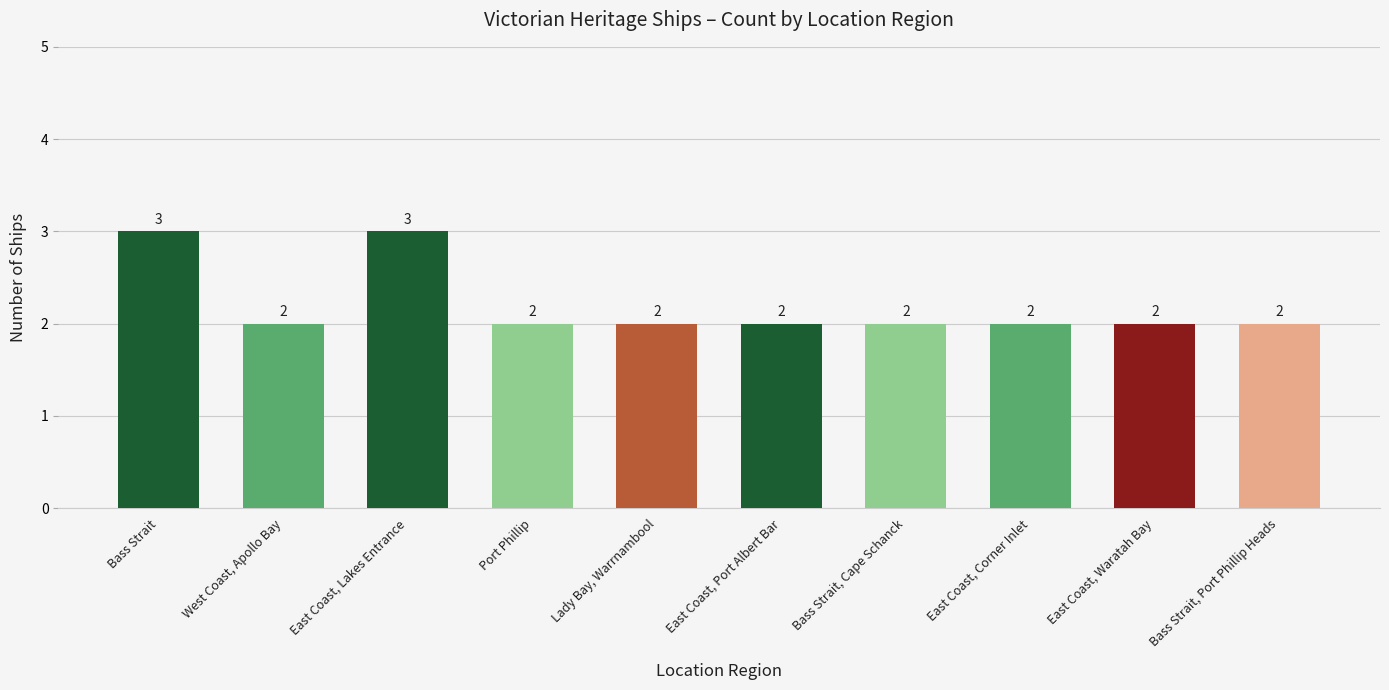

What is the maximum value shown in the chart?

3